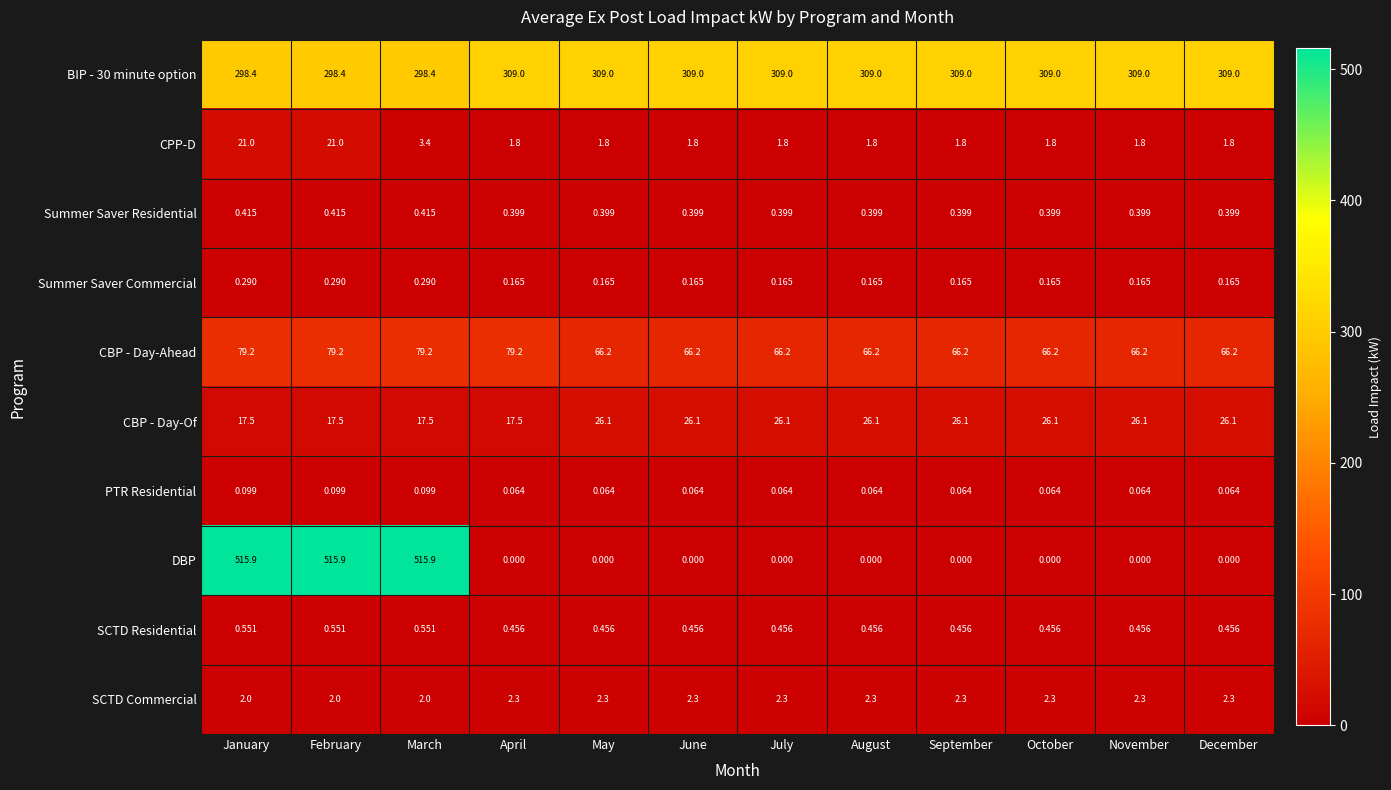

Is the value of PTR Residential at February greater than the value of CPP-D at March?

No